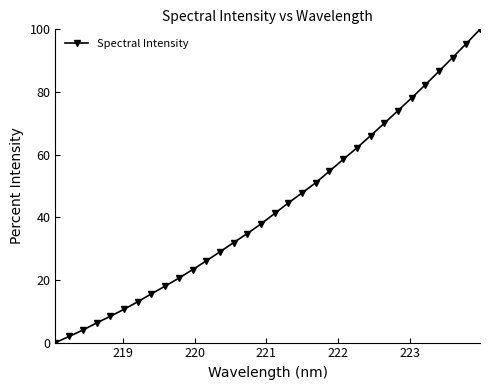

What is the difference between the maximum and second lowest values?

98.0